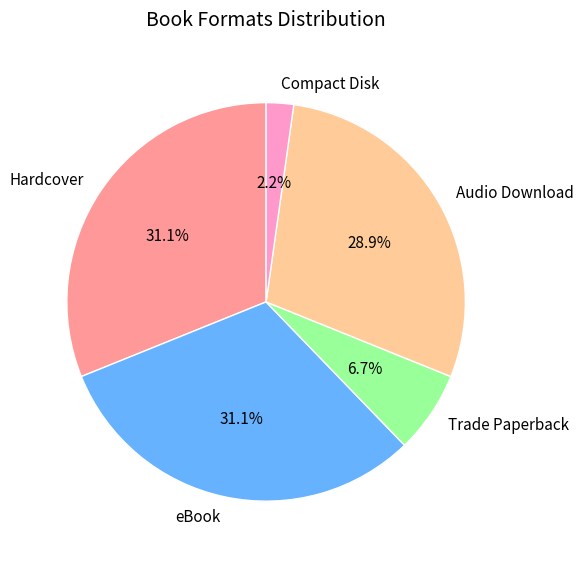

How many segments does this pie chart have?

5